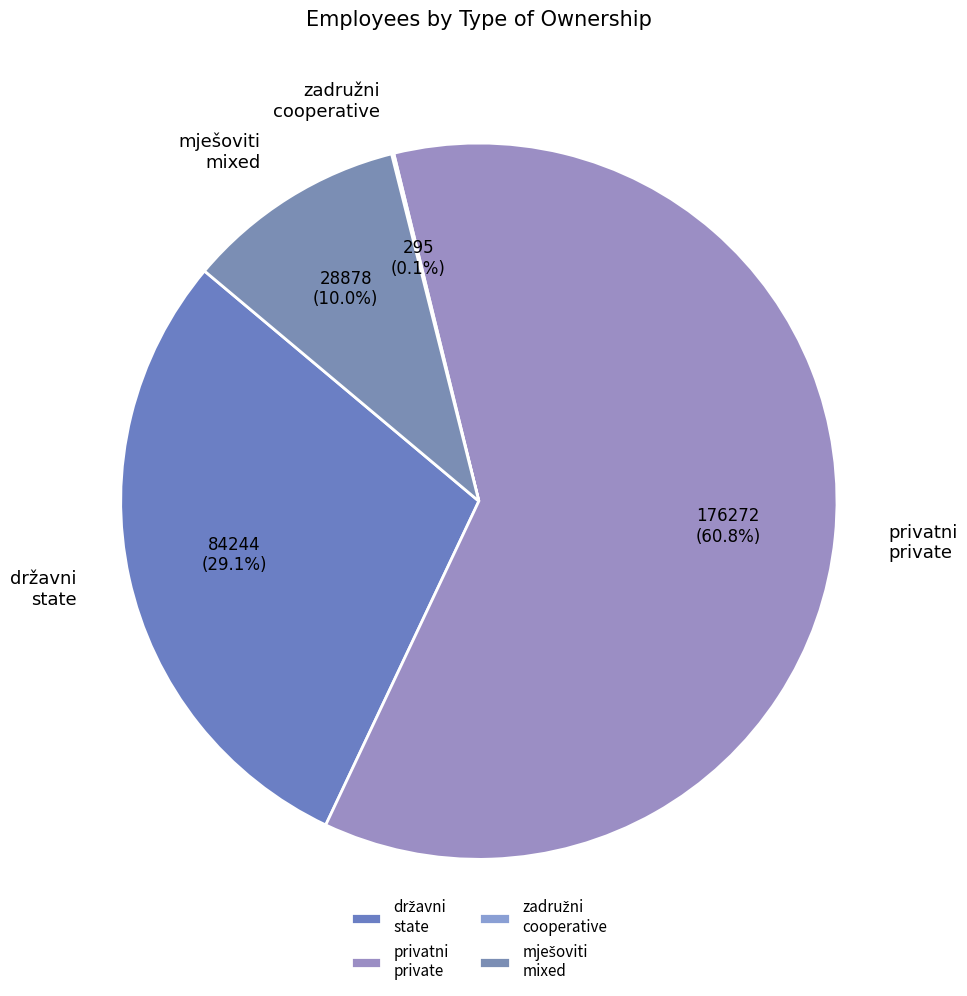

Does privatni private account for over 50% of the chart?

Yes